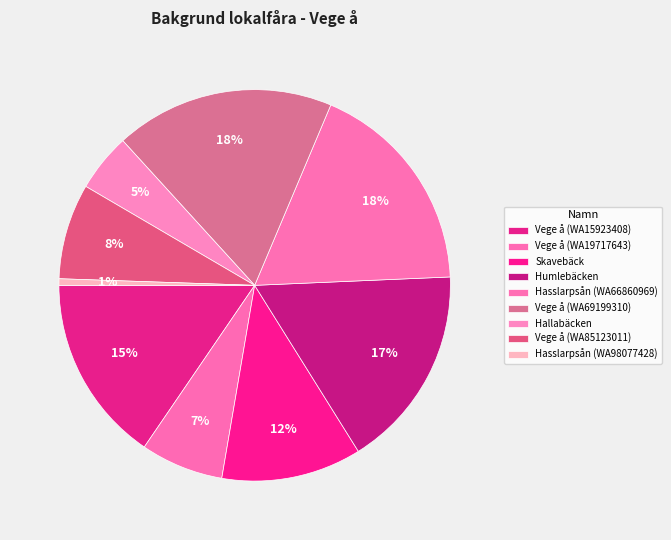

How many segments does this pie chart have?

9